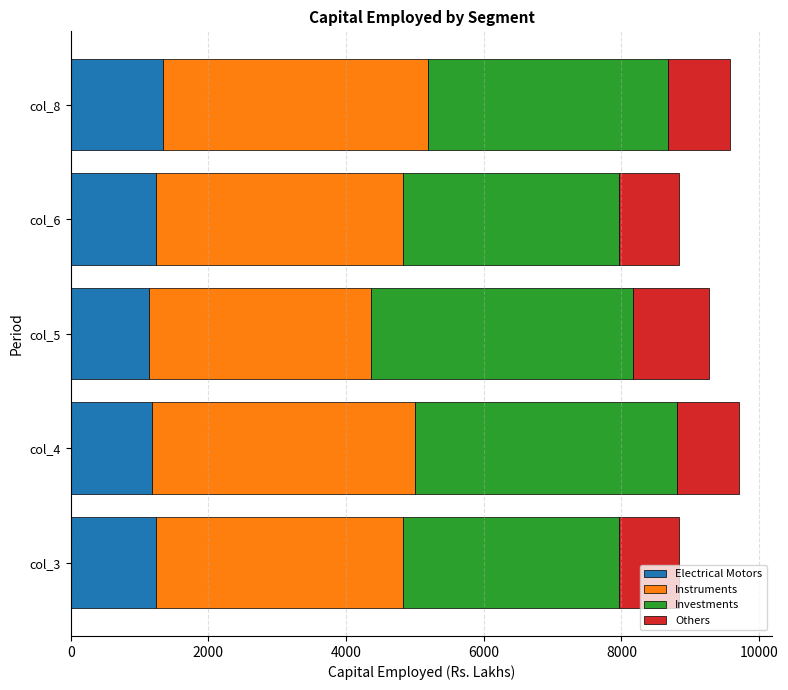

The value of Electrical Motors at col_4 is 813.5. True or false?

False